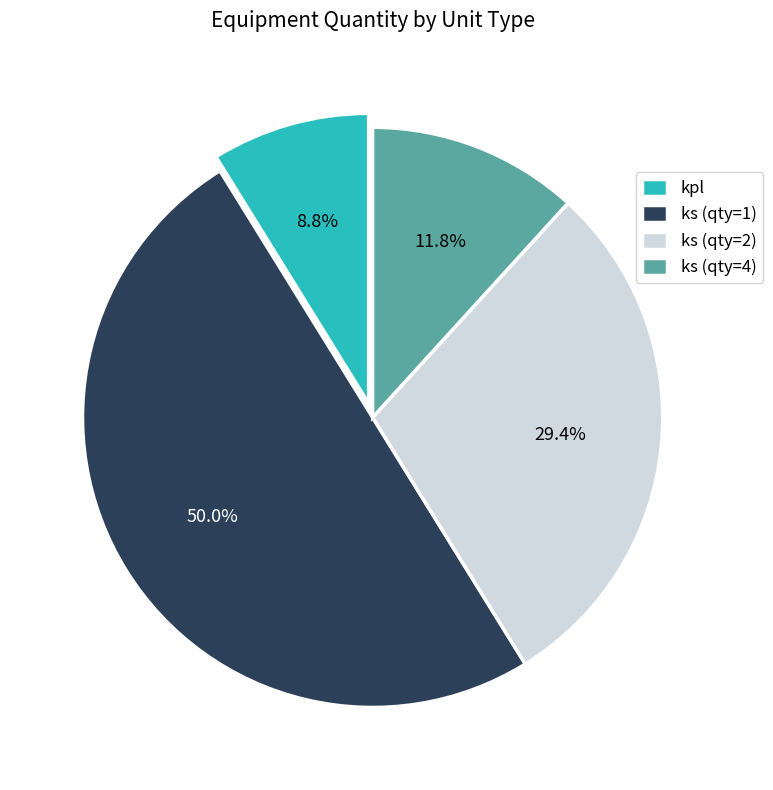

What is the largest slice in the pie chart?

ks (qty=1)